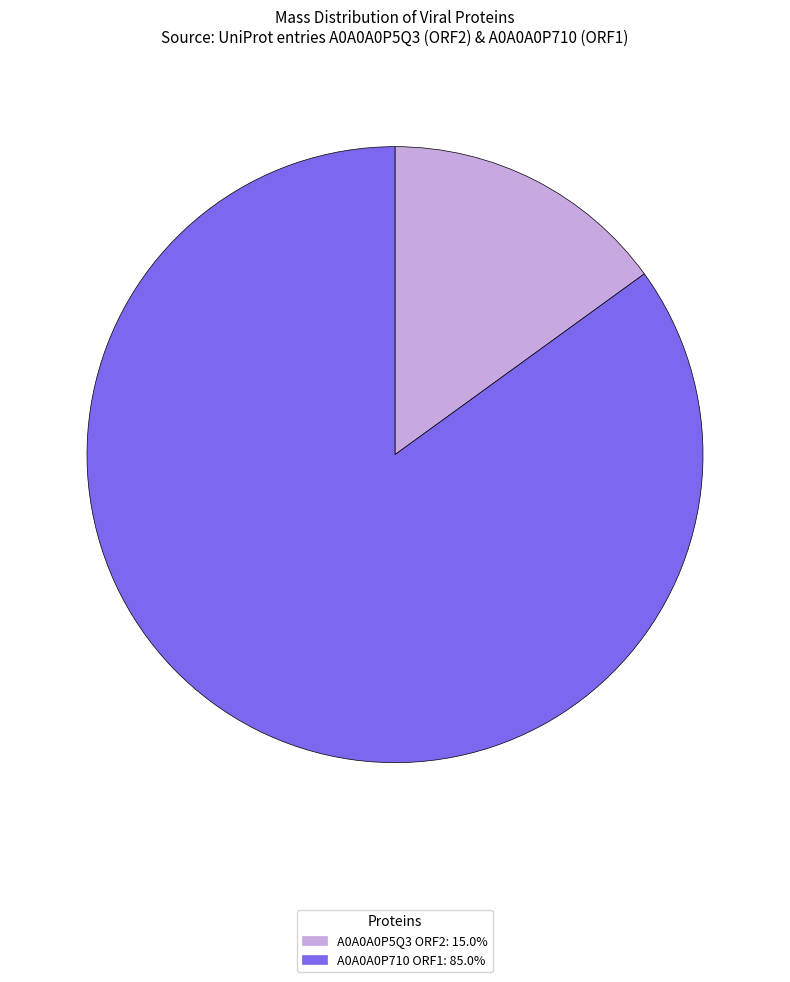

Is there any slice that represents more than half of the pie?

Yes